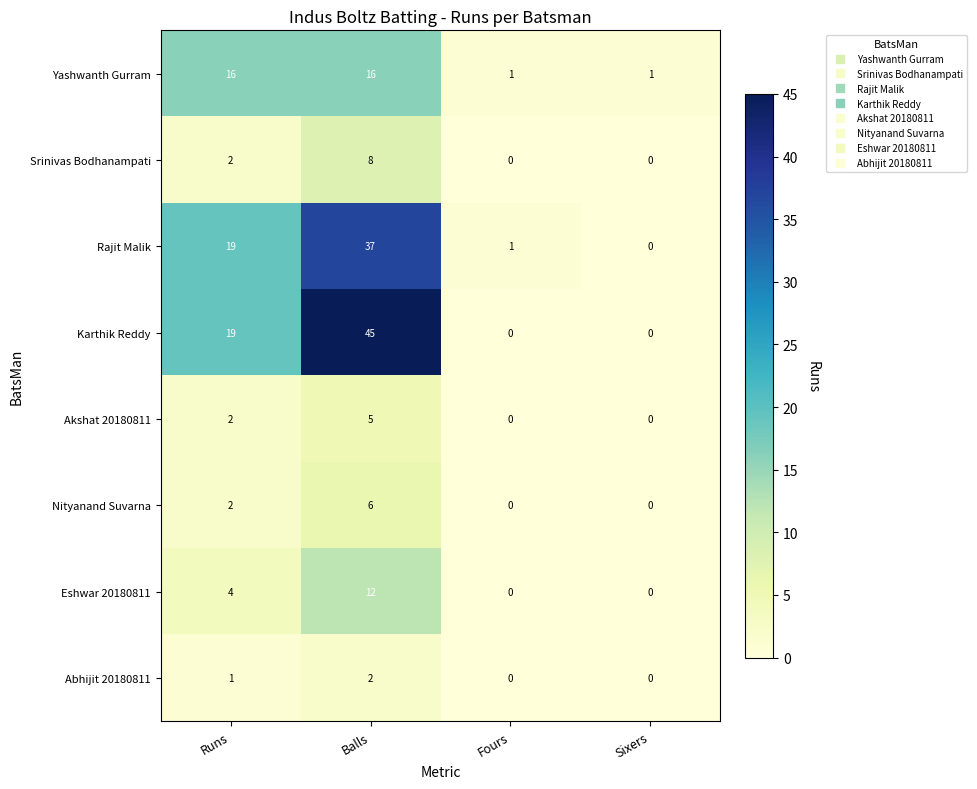

Rank the series by their maximum value, from highest to lowest.

Karthik Reddy, Rajit Malik, Yashwanth Gurram, Eshwar 20180811, Srinivas Bodhanampati, Nityanand Suvarna, Akshat 20180811, Abhijit 20180811